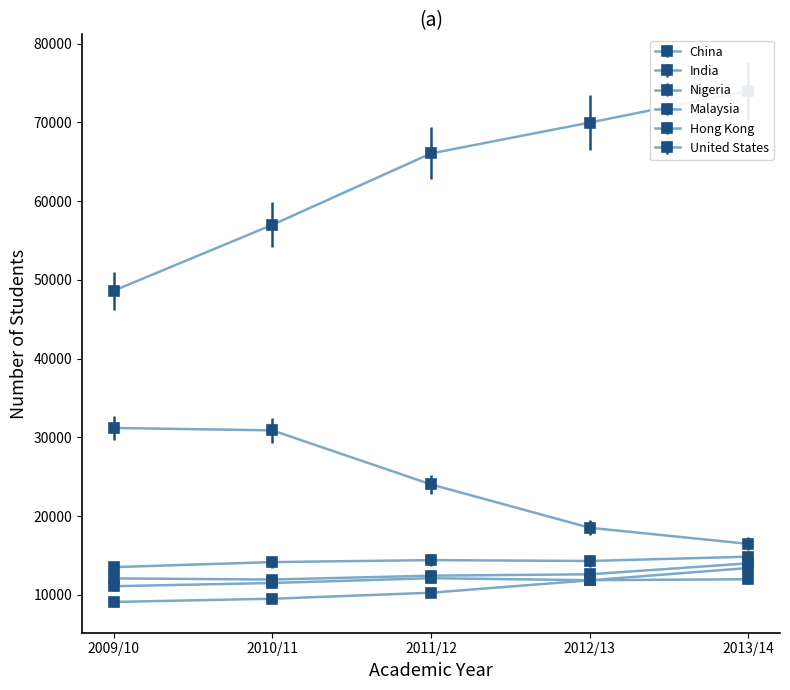

At how many categories does at least one series exceed 67267?

2